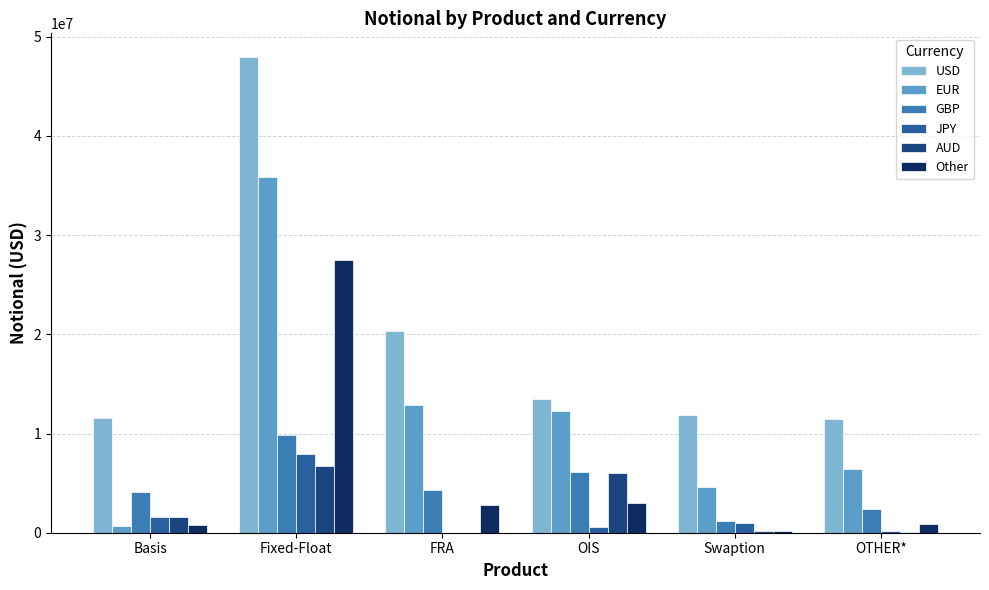

What is the sum of all EUR values?

72737628